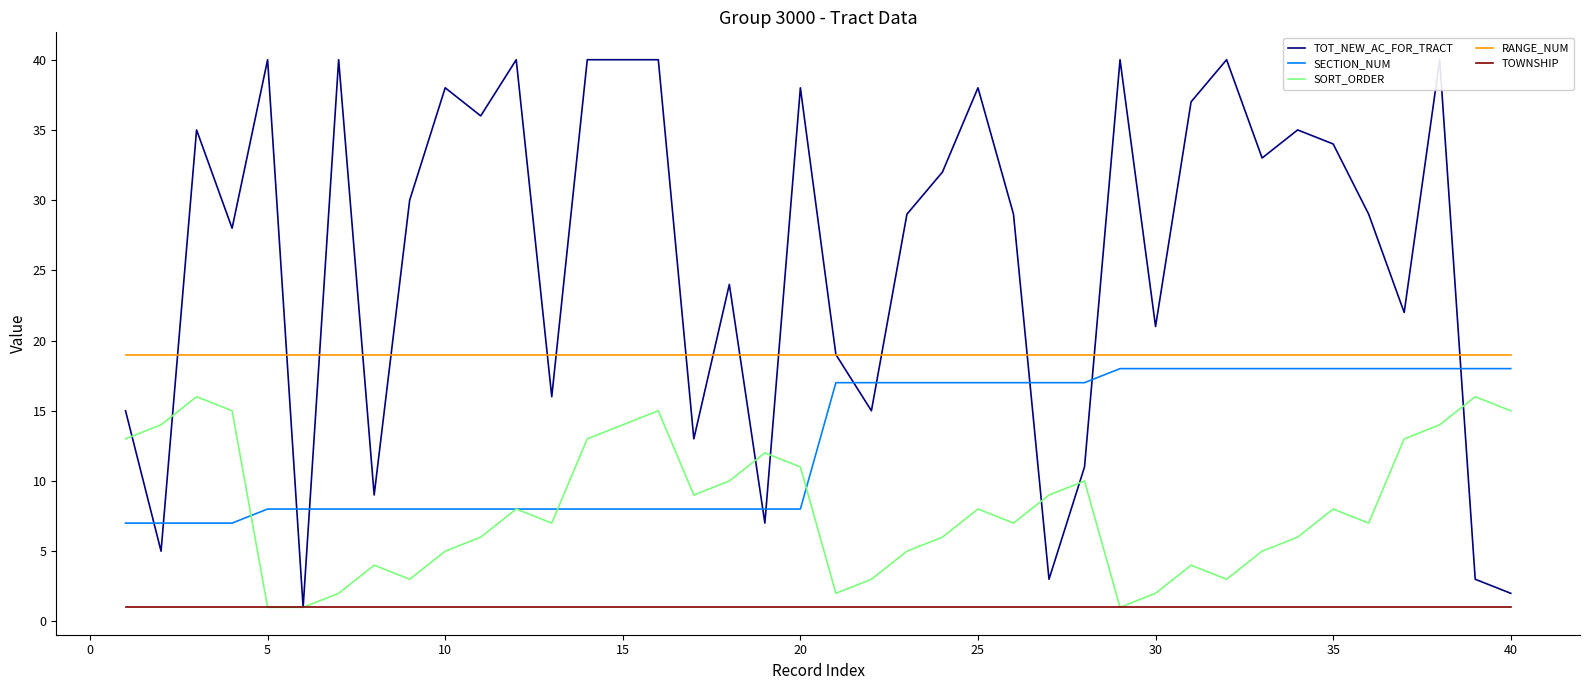

True or false: RANGE_NUM and TOWNSHIP cross at least once.

False